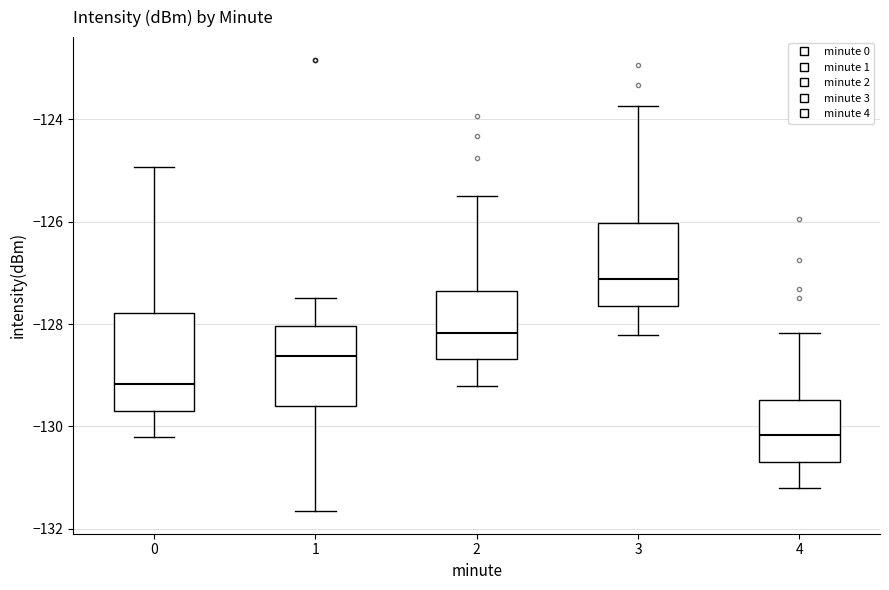

Reading left to right, read every box against the y-axis: the position of its median line, the range the box covers, and the ends of its whiskers. The values are not printed on the chart, so give them approximately, as read against the axis.

0: median -129.2, box -129.6 to -127.8, whiskers -130.2 to -125.0
1: median -128.6, box -129.6 to -128.0, whiskers -131.6 to -127.4
2: median -128.2, box -128.6 to -127.4, whiskers -129.2 to -125.4
3: median -127.2, box -127.6 to -126.0, whiskers -128.2 to -123.8
4: median -130.2, box -130.6 to -129.4, whiskers -131.2 to -128.2